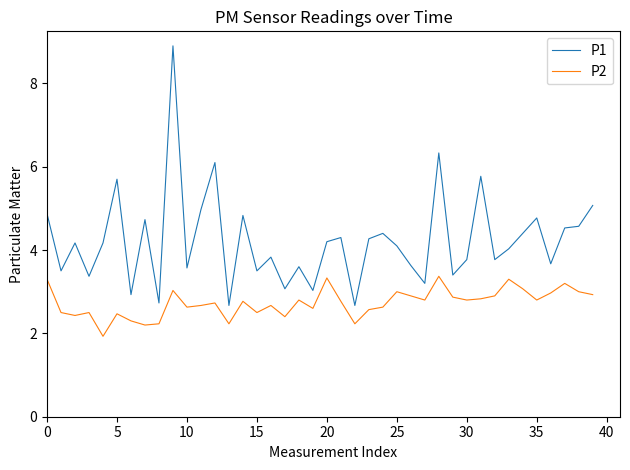

Does the chart display data point markers on the line(s)?

No